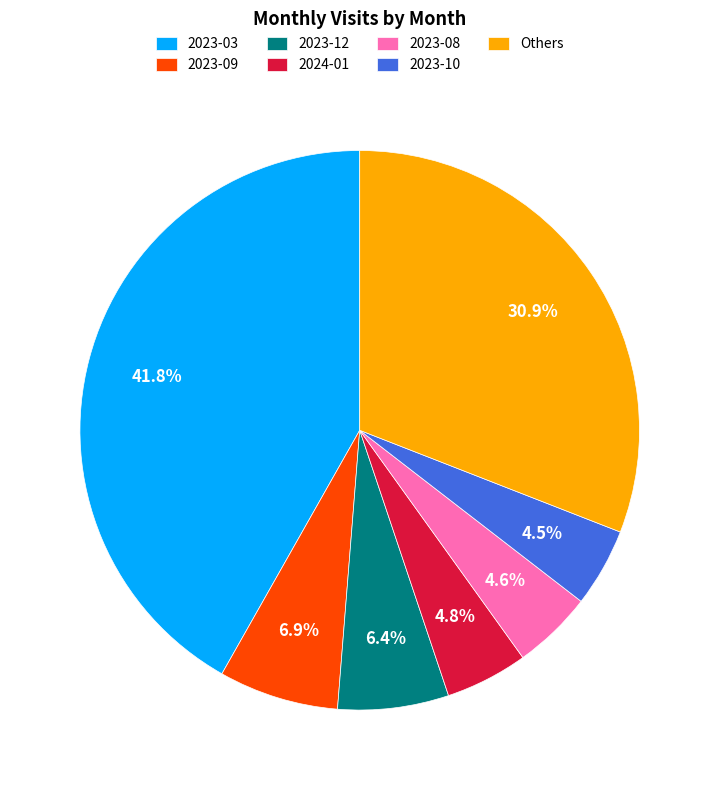

Does any single category account for the majority?

No